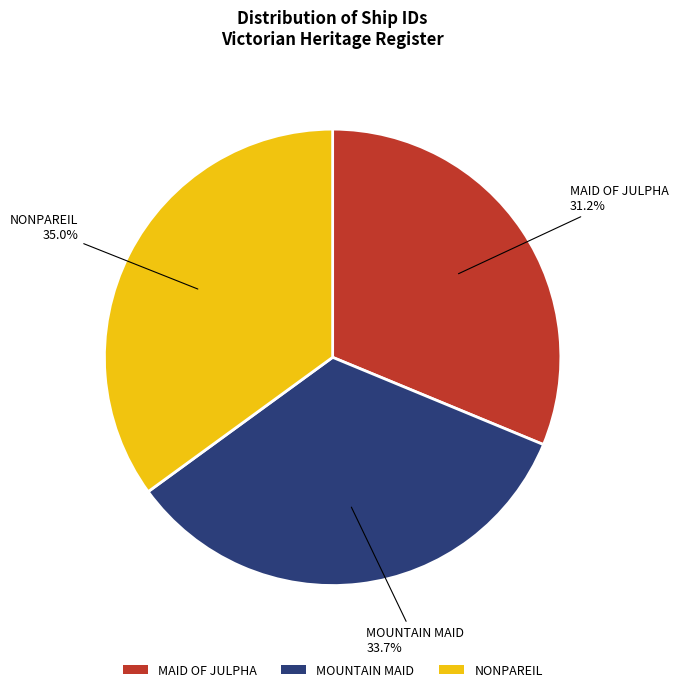

How many slices are in this pie chart?

3